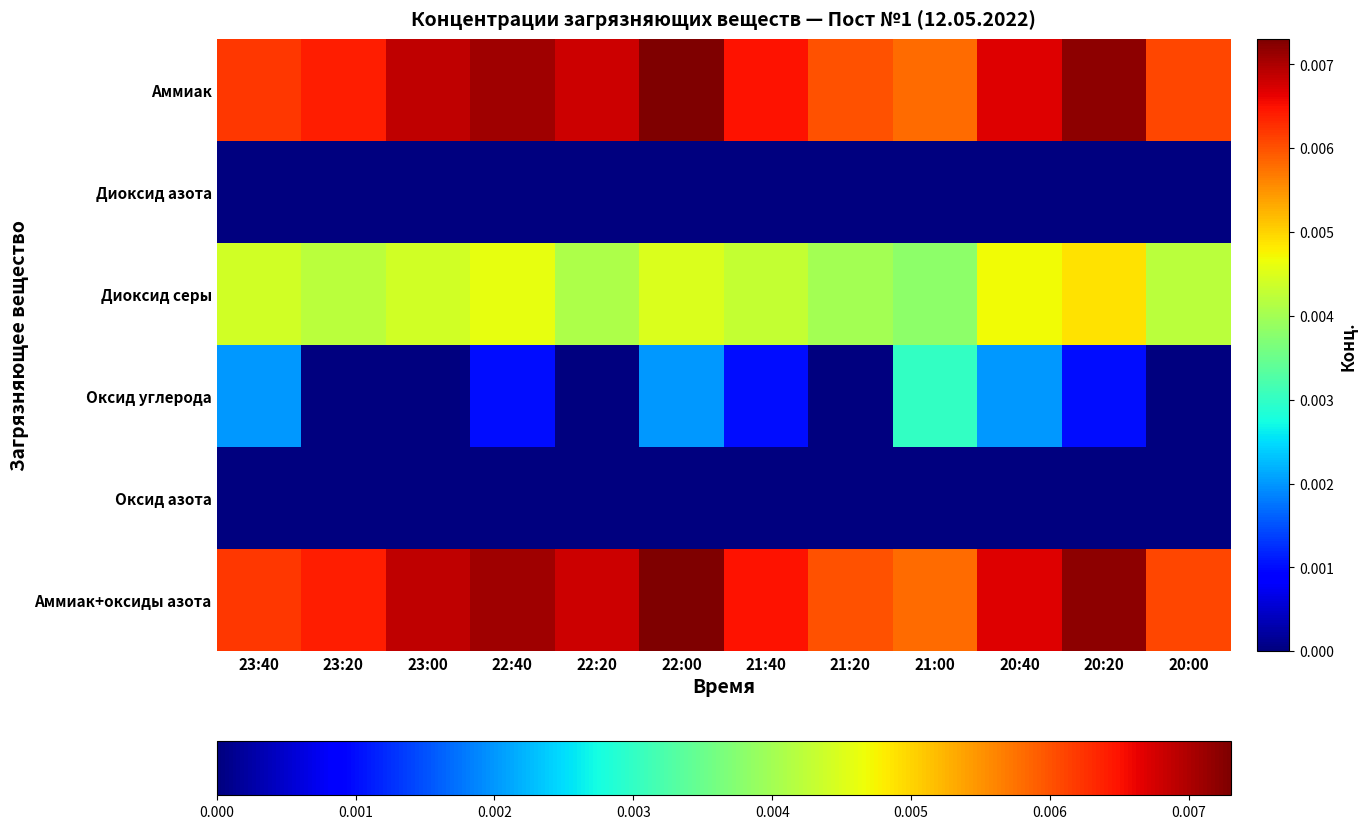

Count the number of categories in the chart.

12